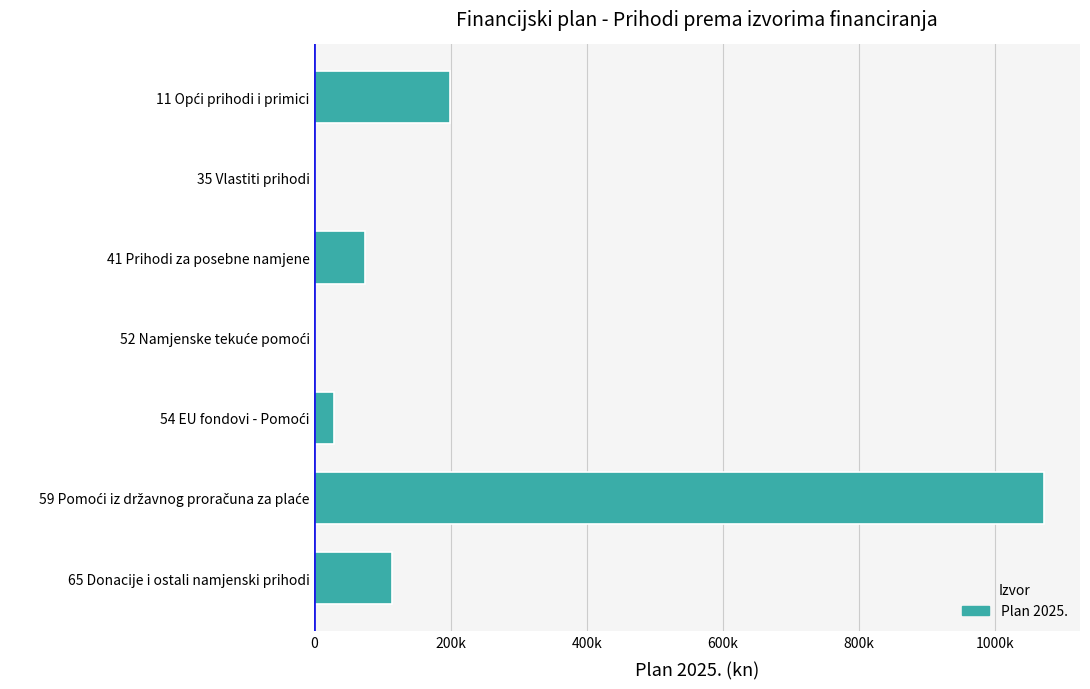

Are the bars horizontal?

Yes